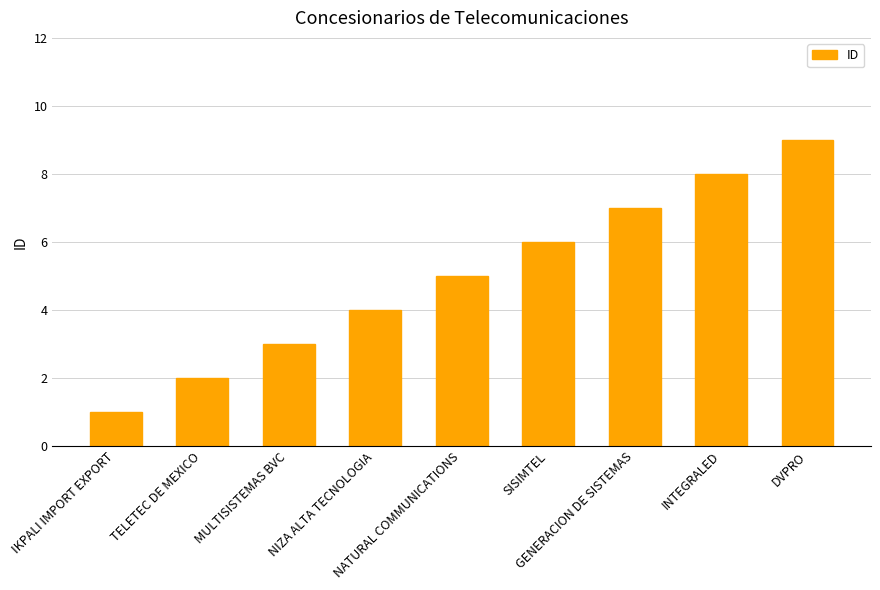

Reading right to left, transcribe all the data shown in this chart.

9	8	7	6	5	4	3	2	1